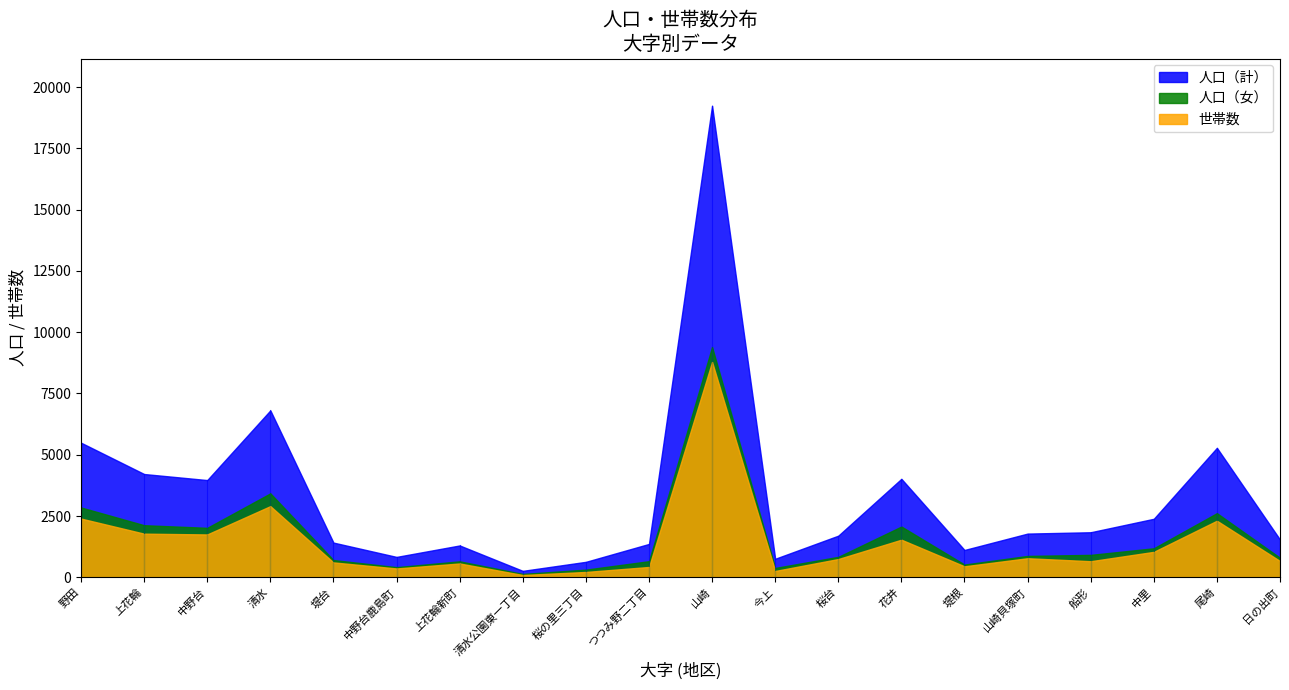

Reading right to left, what are all the values shown in this chart?

人口（計）: 日の出町=1540	尾崎=5283	中里=2388	船形=1839	山崎貝塚町=1784	堤根=1116	花井=4018	桜台=1699	今上=757	山崎=19238	つつみ野二丁目=1362	桜の里三丁目=632	清水公園東一丁目=264	上花輪新町=1300	中野台鹿島町=833	堤台=1417	清水=6810	中野台=3967	上花輪=4214	野田=5492
人口（女）: 日の出町=798	尾崎=2617	中里=1185	船形=916	山崎貝塚町=873	堤根=521	花井=2072	桜台=835	今上=383	山崎=9393	つつみ野二丁目=658	桜の里三丁目=314	清水公園東一丁目=139	上花輪新町=652	中野台鹿島町=415	堤台=705	清水=3425	中野台=2019	上花輪=2126	野田=2850
世帯数: 日の出町=666	尾崎=2309	中里=1039	船形=657	山崎貝塚町=779	堤根=450	花井=1535	桜台=746	今上=259	山崎=8786	つつみ野二丁目=422	桜の里三丁目=219	清水公園東一丁目=95	上花輪新町=565	中野台鹿島町=362	堤台=608	清水=2904	中野台=1749	上花輪=1781	野田=2397